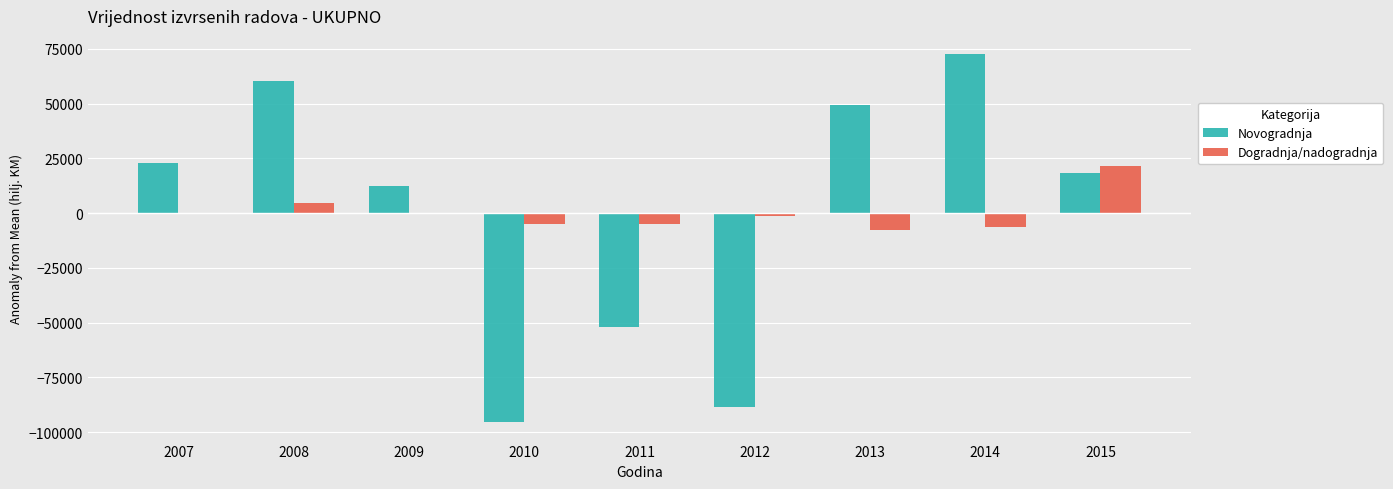

What are all the series names shown in the legend?

Novogradnja, Dogradnja/nadogradnja